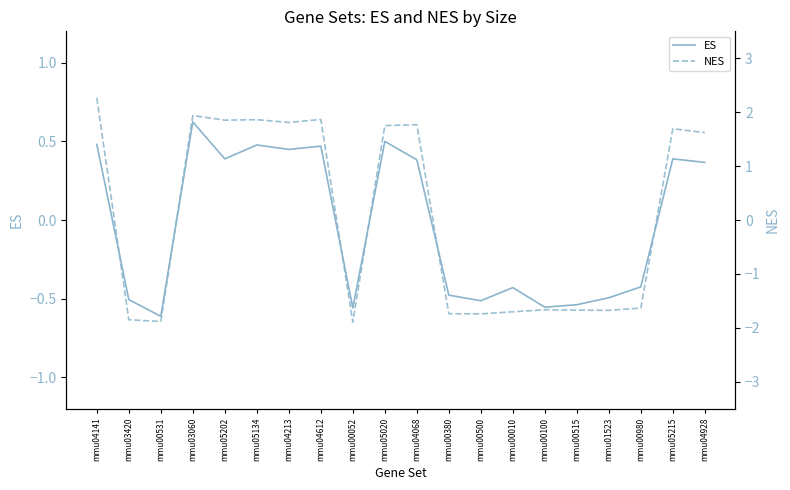

What is the sum of all ES values?

-0.6